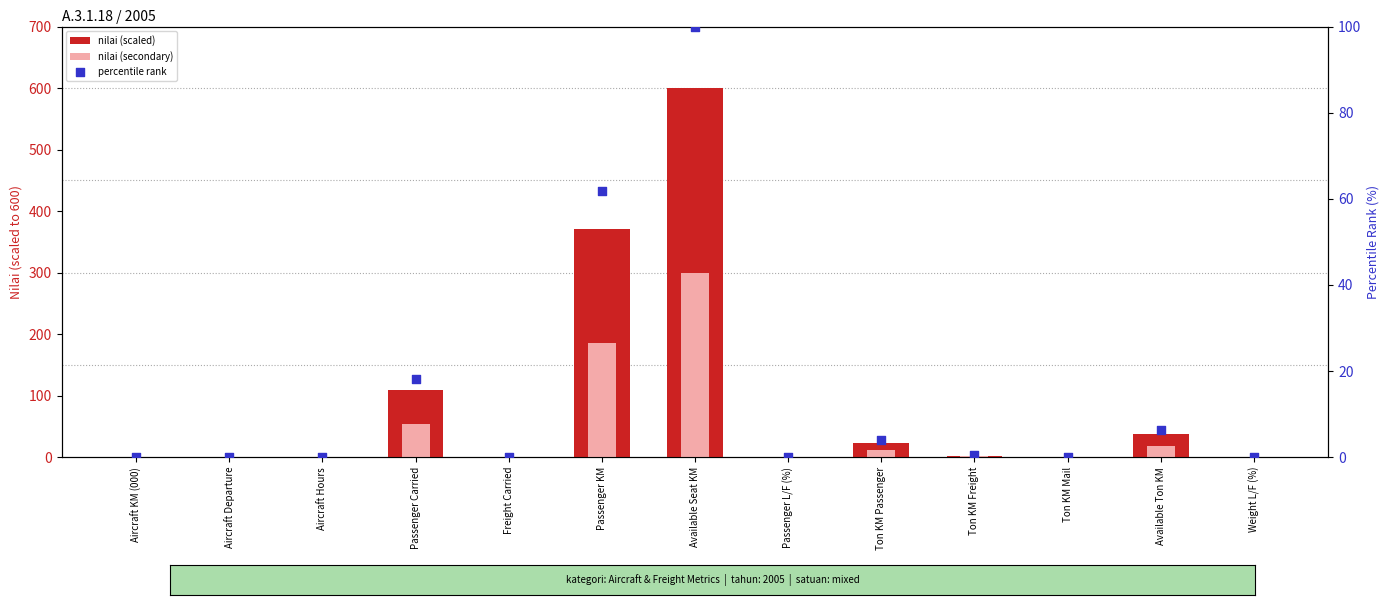

Is the value of nilai (secondary) at Ton KM Freight greater than the value of percentile rank at Passenger Carried?

No